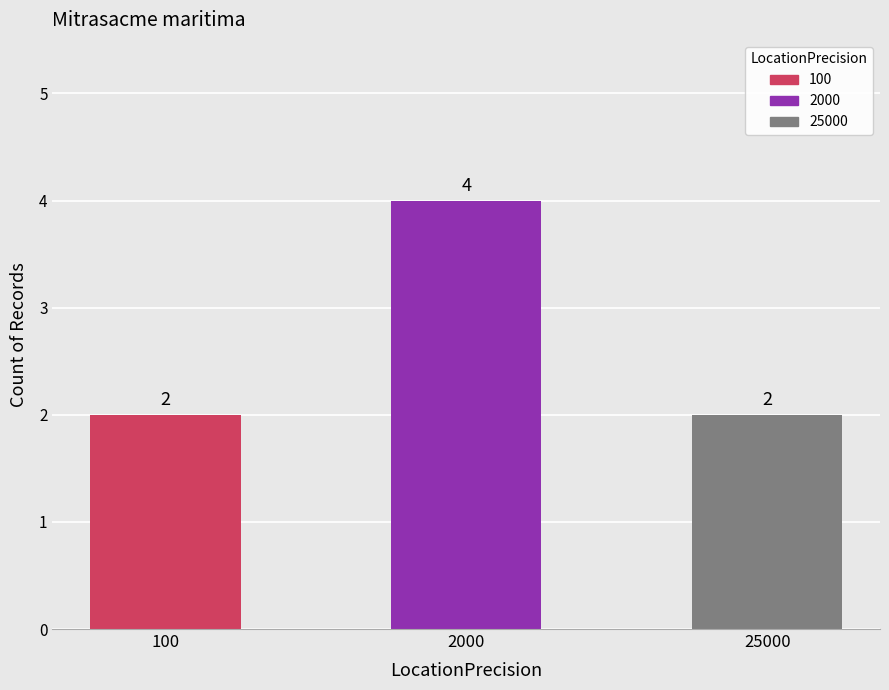

What is the sum of all values?

8